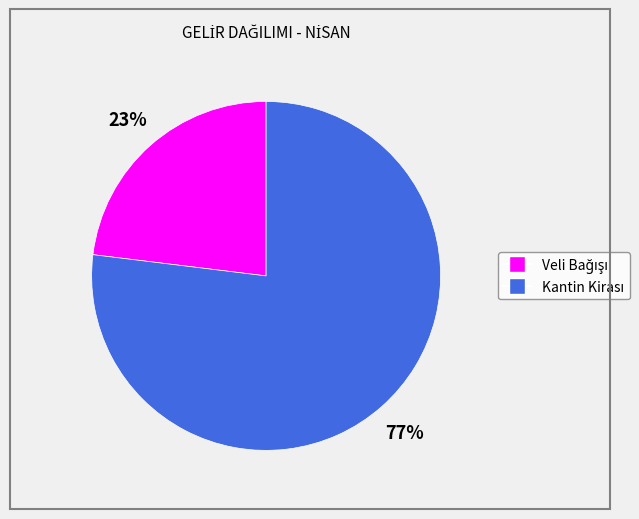

To the nearest percent, what is the average slice percentage?

50%